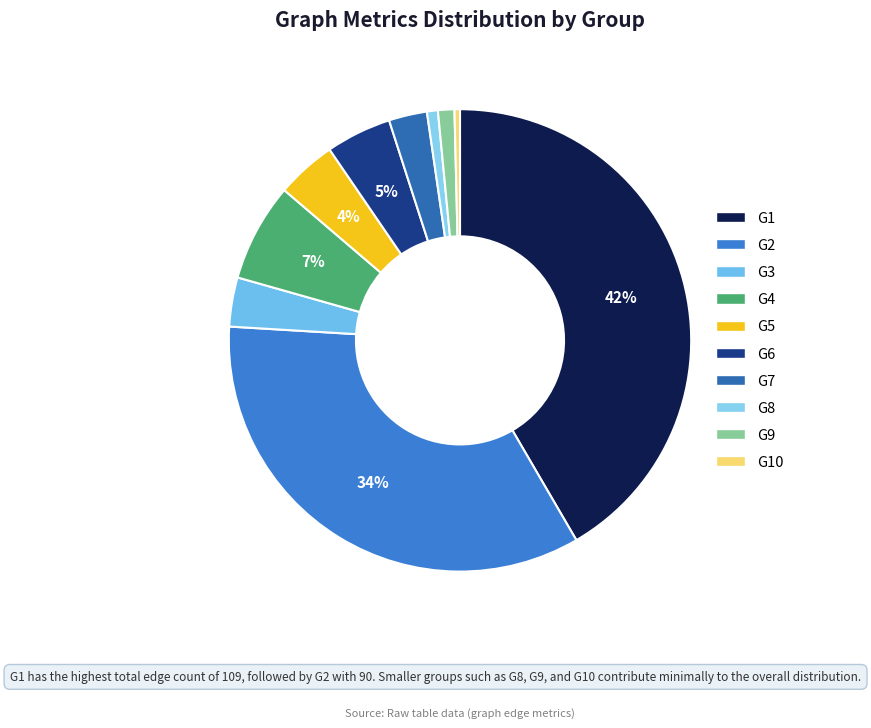

How many segments does this pie chart have?

10